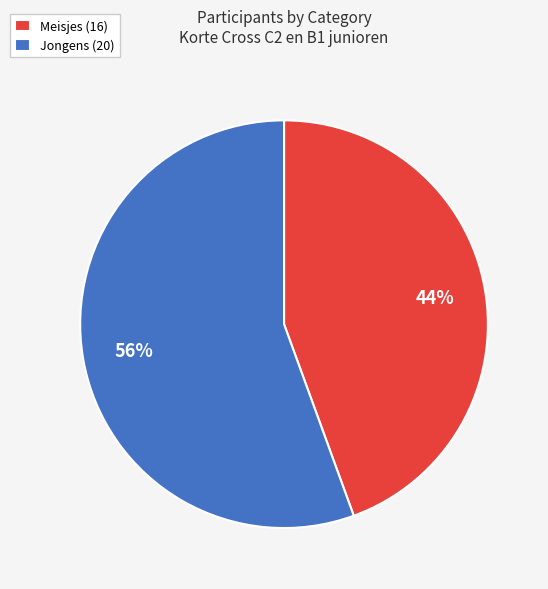

Which slice is the largest?

Jongens